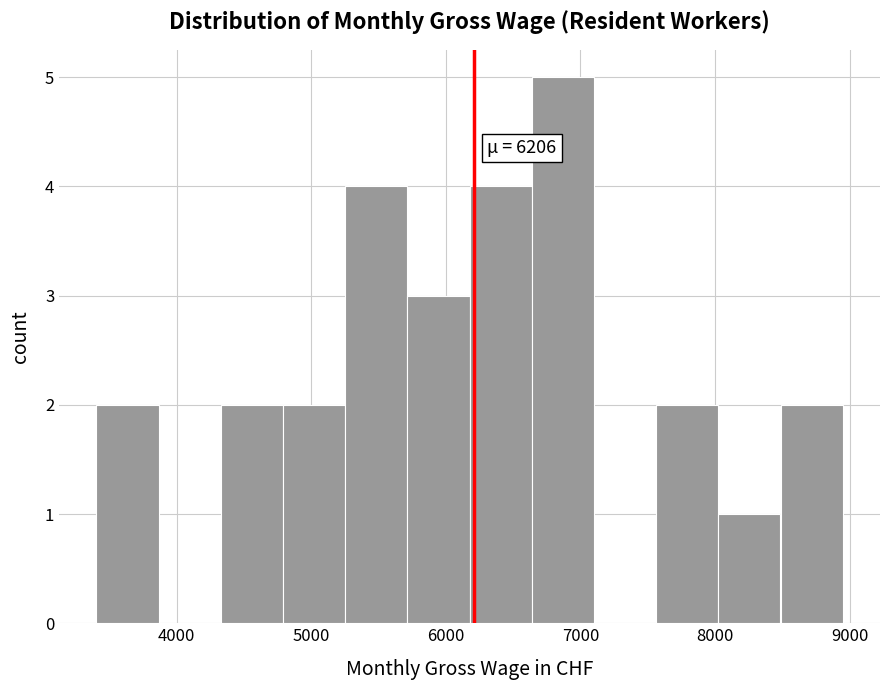

Over which range of the x-axis is the bar tallest?

6600 to 7100